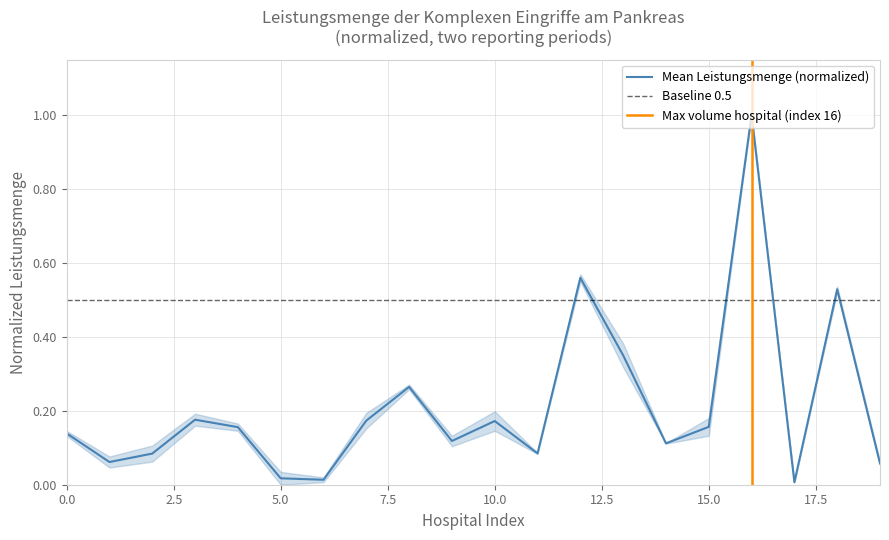

How many interior local peaks (higher than both neighbors) does the data have?

6